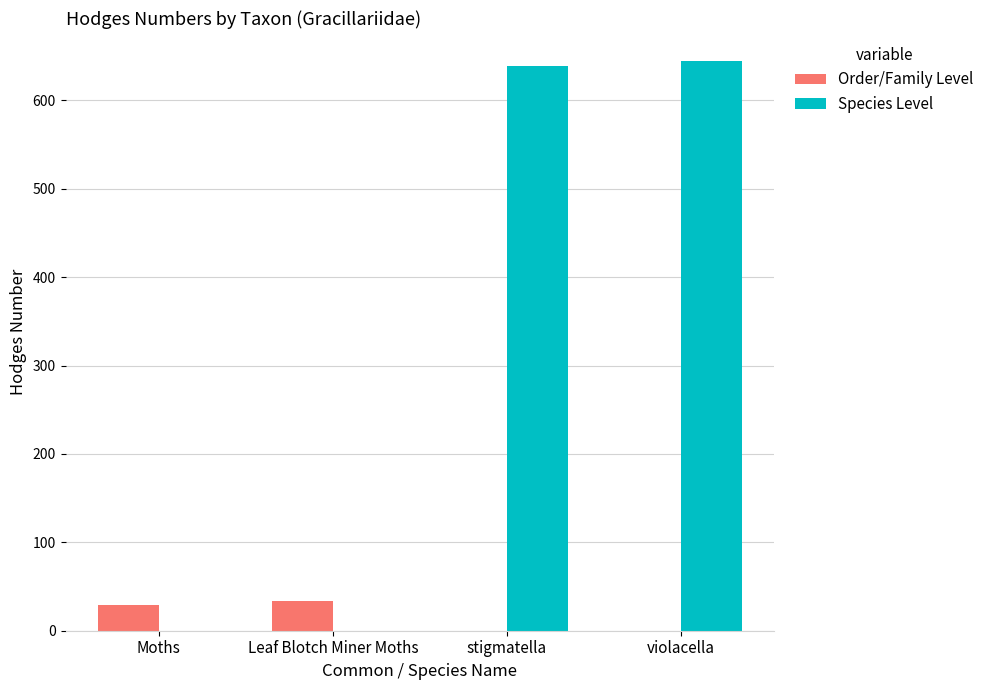

Read the Order/Family Level value at Moths.

29.0